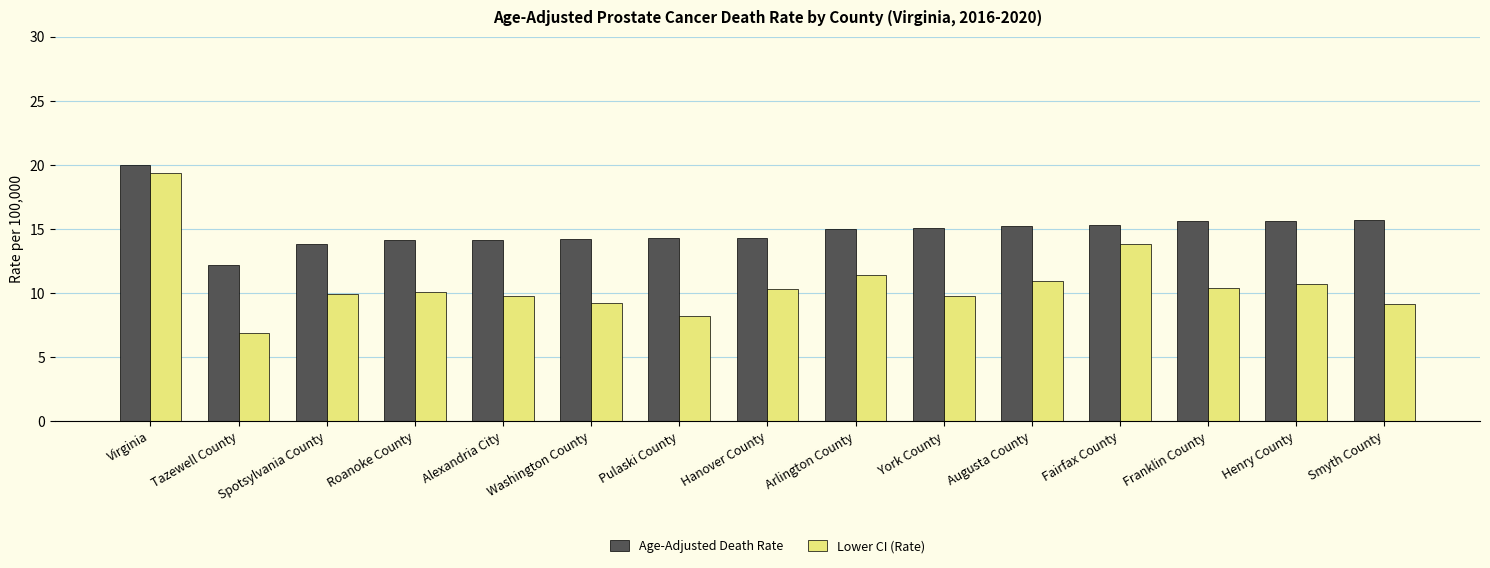

What is the maximum value shown in the chart?

20.0